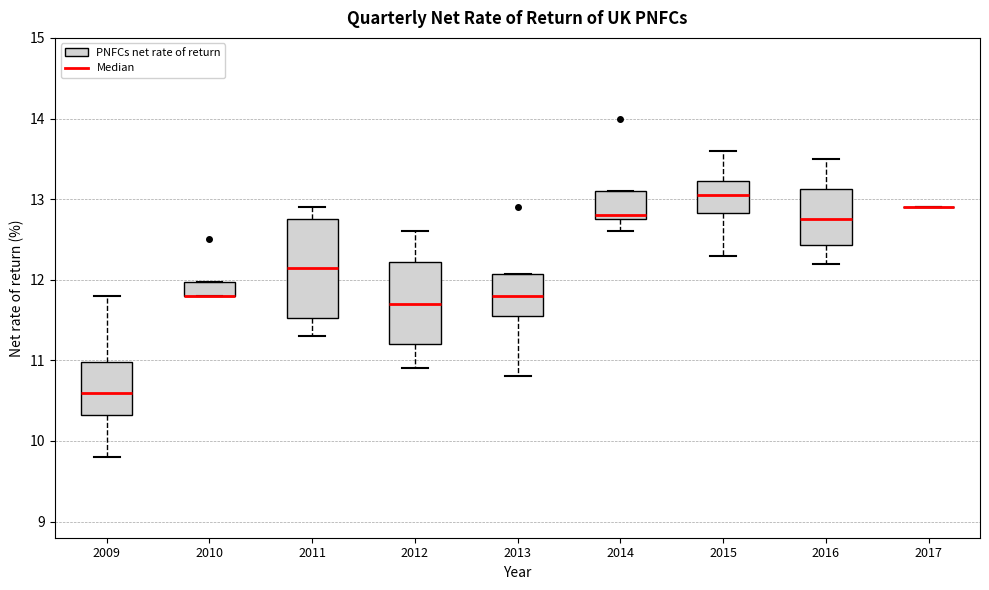

Reading left to right, transcribe this box plot: for each box, give where its median line is, the range the box spans, and where its two whiskers end, as read against the y-axis. The values are not printed on the chart, so give them approximately, as read against the axis.

2009: median 10.6, box 10.3 to 11.0, whiskers 9.8 to 11.8
2010: median 11.8 (drawn on the box's lower edge), box 11.8 to 12.0, whiskers 11.8 to 12.0
2011: median 12.2, box 11.5 to 12.8, whiskers 11.3 to 12.9
2012: median 11.7, box 11.2 to 12.2, whiskers 10.9 to 12.6
2013: median 11.8, box 11.6 to 12.1, whiskers 10.8 to 12.1
2014: median 12.8 (just above the box's lower edge), box 12.8 to 13.1, whiskers 12.6 to 13.1
2015: median 13.1, box 12.8 to 13.2, whiskers 12.3 to 13.6
2016: median 12.8, box 12.4 to 13.1, whiskers 12.2 to 13.5
2017: box collapsed to a line at 12.9, whiskers 12.9 to 12.9